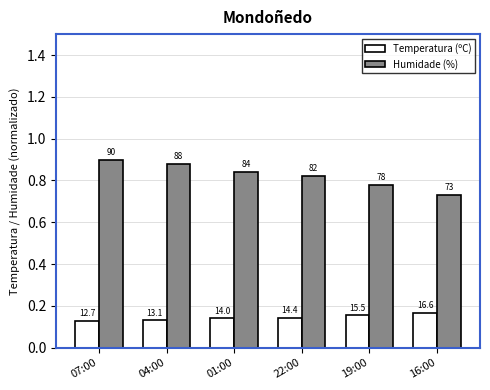

Reading left to right, what are all the values shown in this chart?

Temperatura (ºC): 07:00=0.1	04:00=0.1	01:00=0.1	22:00=0.1	19:00=0.2	16:00=0.2
Humidade (%): 07:00=0.9	04:00=0.9	01:00=0.8	22:00=0.8	19:00=0.8	16:00=0.7